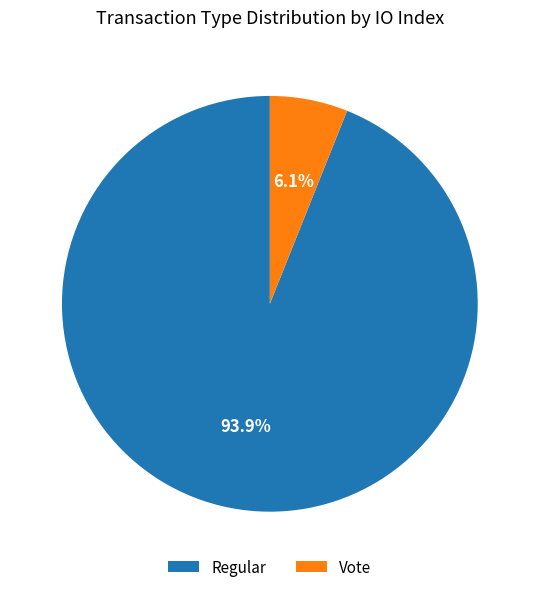

Which has a higher value, Vote or Regular?

Regular